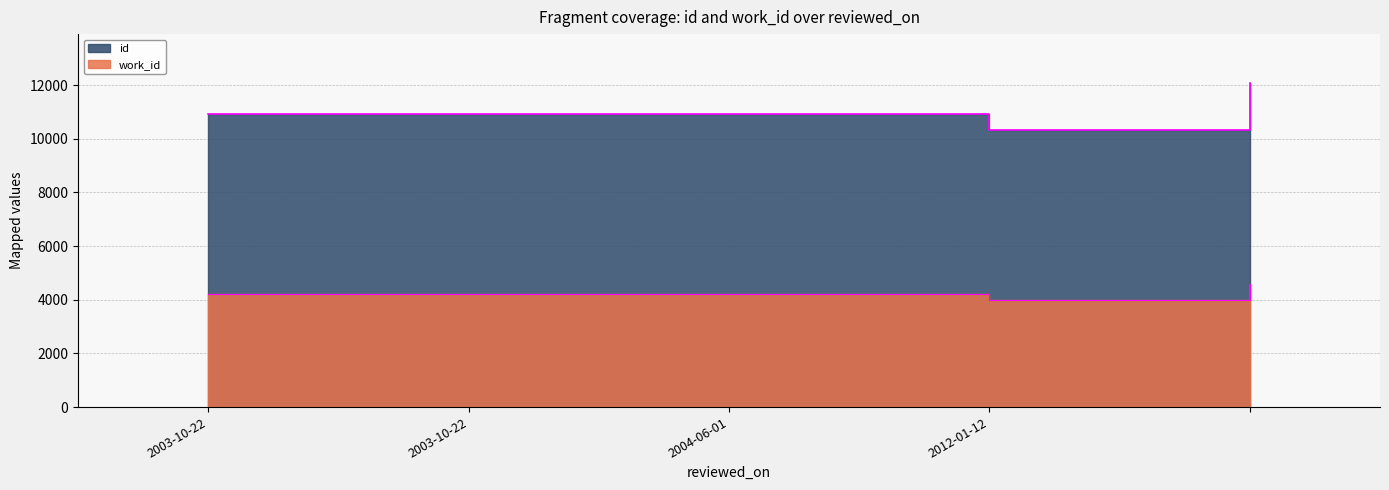

True or false: work_id and id cross at least once.

False